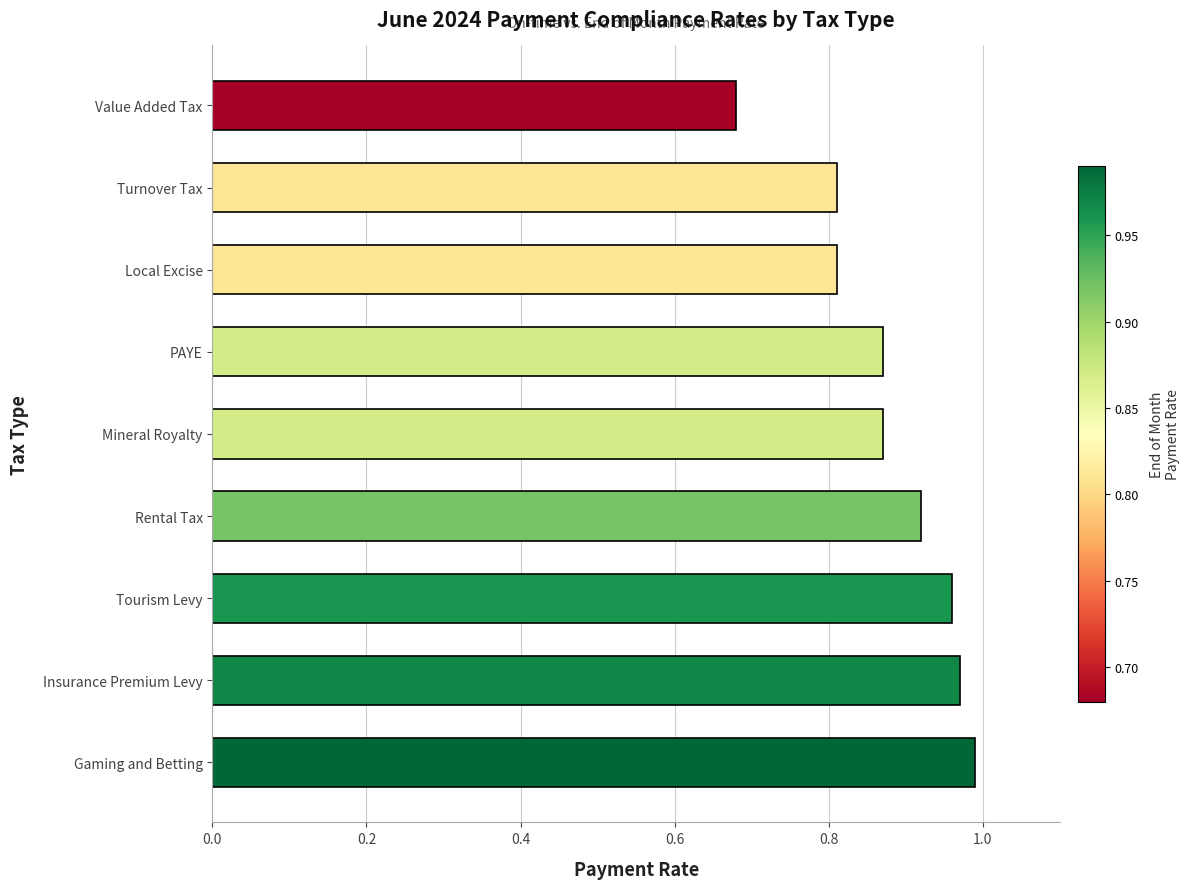

At which label is the value closest to 0?

Value Added Tax